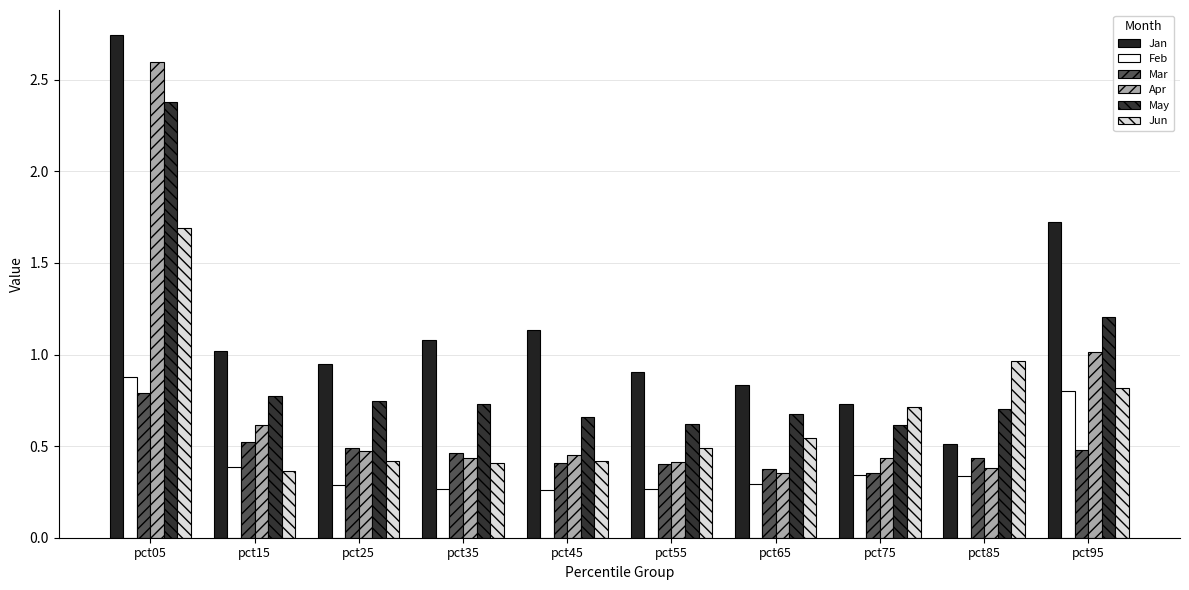

Reading right to left, list all the values displayed in this chart.

Jan: pct95=1.7	pct85=0.5	pct75=0.7	pct65=0.8	pct55=0.9	pct45=1.1	pct35=1.1	pct25=1.0	pct15=1.0	pct05=2.7
Feb: pct95=0.8	pct85=0.3	pct75=0.3	pct65=0.3	pct55=0.3	pct45=0.3	pct35=0.3	pct25=0.3	pct15=0.4	pct05=0.9
Mar: pct95=0.5	pct85=0.4	pct75=0.4	pct65=0.4	pct55=0.4	pct45=0.4	pct35=0.5	pct25=0.5	pct15=0.5	pct05=0.8
Apr: pct95=1.0	pct85=0.4	pct75=0.4	pct65=0.4	pct55=0.4	pct45=0.4	pct35=0.4	pct25=0.5	pct15=0.6	pct05=2.6
May: pct95=1.2	pct85=0.7	pct75=0.6	pct65=0.7	pct55=0.6	pct45=0.7	pct35=0.7	pct25=0.7	pct15=0.8	pct05=2.4
Jun: pct95=0.8	pct85=1.0	pct75=0.7	pct65=0.5	pct55=0.5	pct45=0.4	pct35=0.4	pct25=0.4	pct15=0.4	pct05=1.7